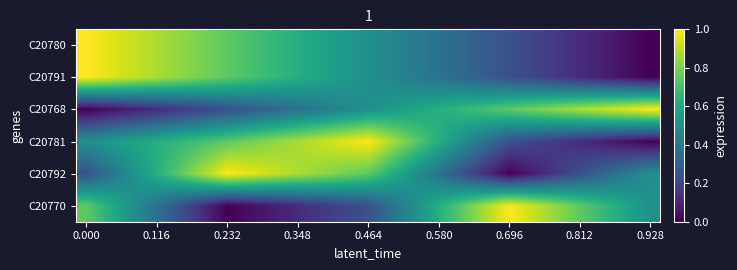

Which series has the largest total across all categories?

C20781